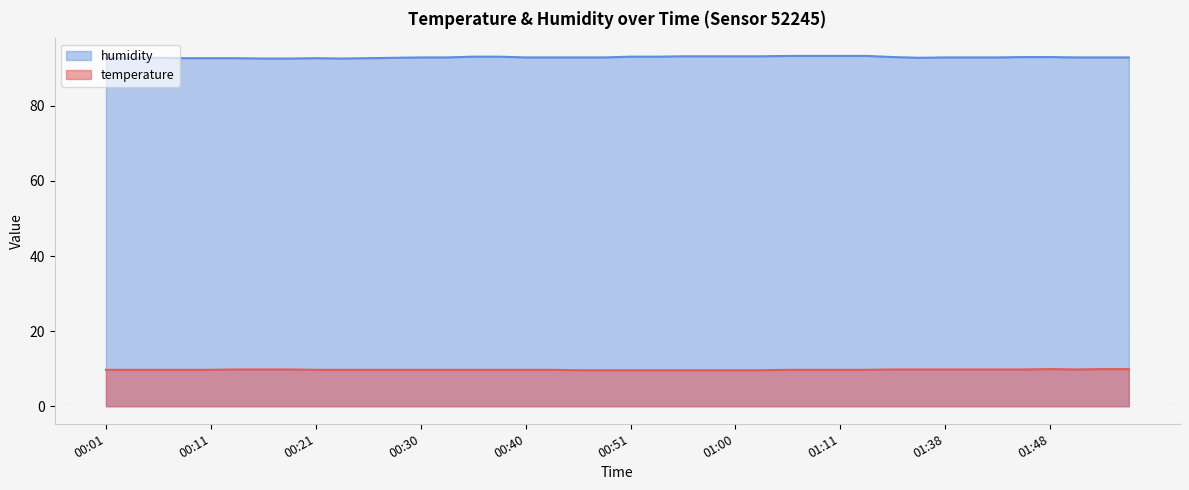

Rank the series by their maximum value, from highest to lowest.

humidity, temperature